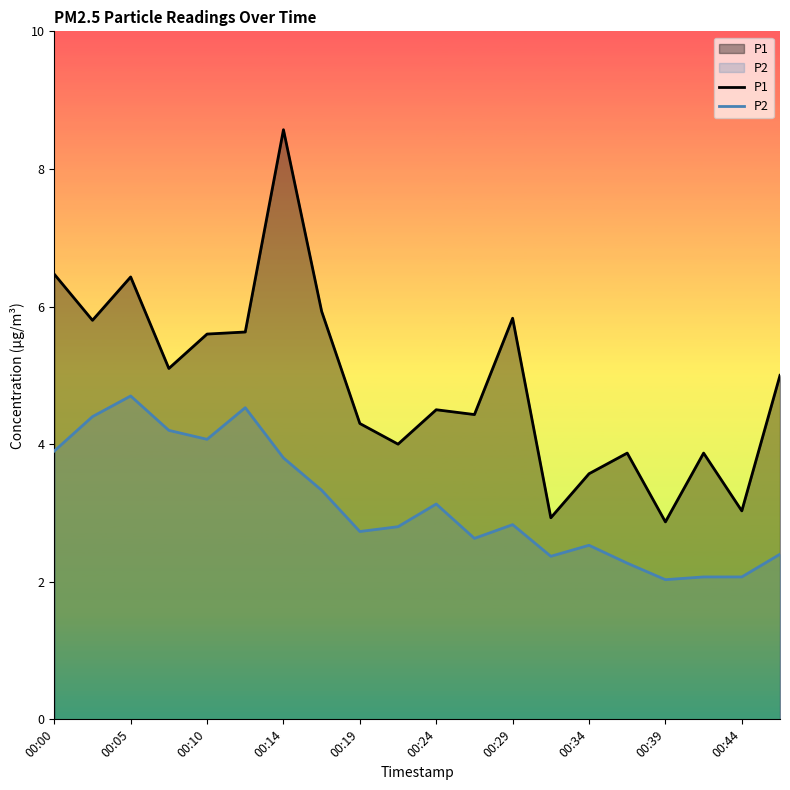

True or false: P1 has a value of 0.9 at 11.

False